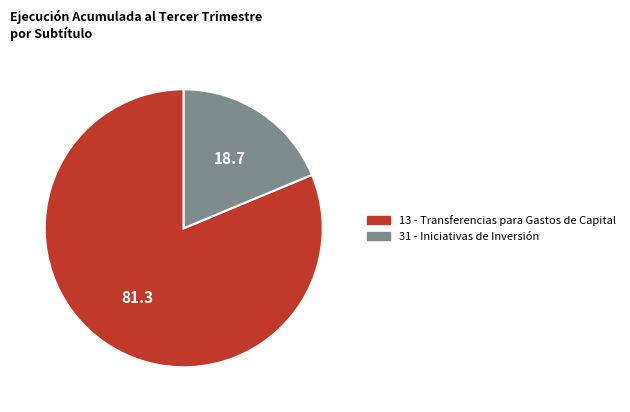

Rank the categories by value from highest to lowest.

13 - Transferencias para Gastos de Capital, 31 - Iniciativas de Inversión